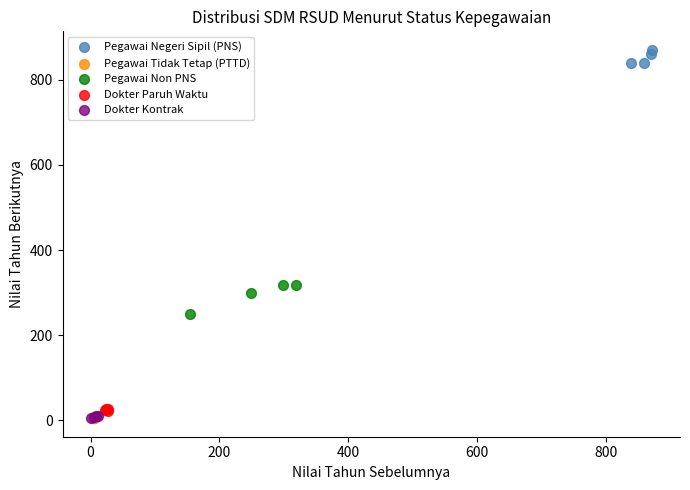

What are all the series names shown in the legend?

Pegawai Negeri Sipil (PNS), Pegawai Tidak Tetap (PTTD), Pegawai Non PNS, Dokter Paruh Waktu, Dokter Kontrak